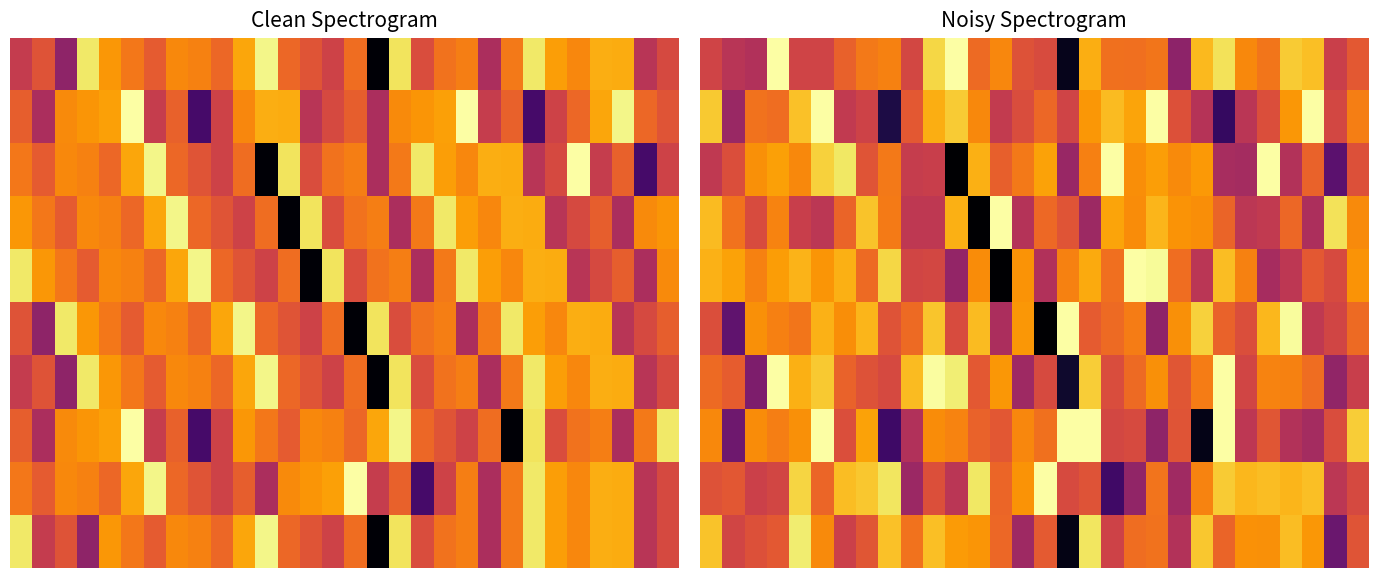

How many categories are shown in the chart?

30